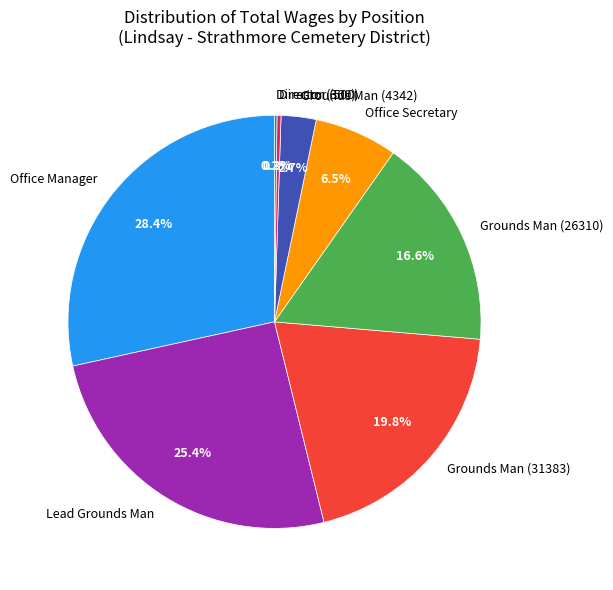

Does Grounds Man (26310) represent more than half of the total?

No